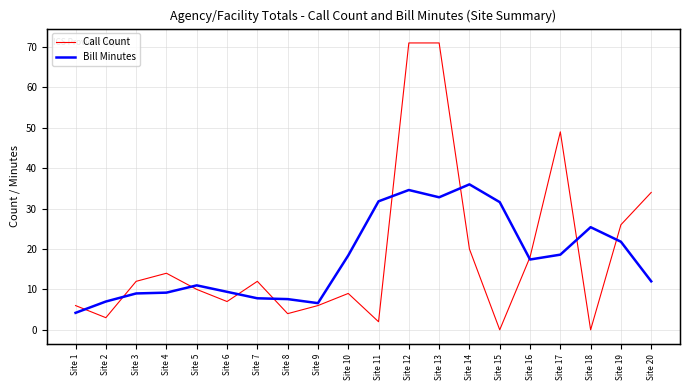

After their last crossing, which series has the higher values: Call Count or Bill Minutes?

Call Count